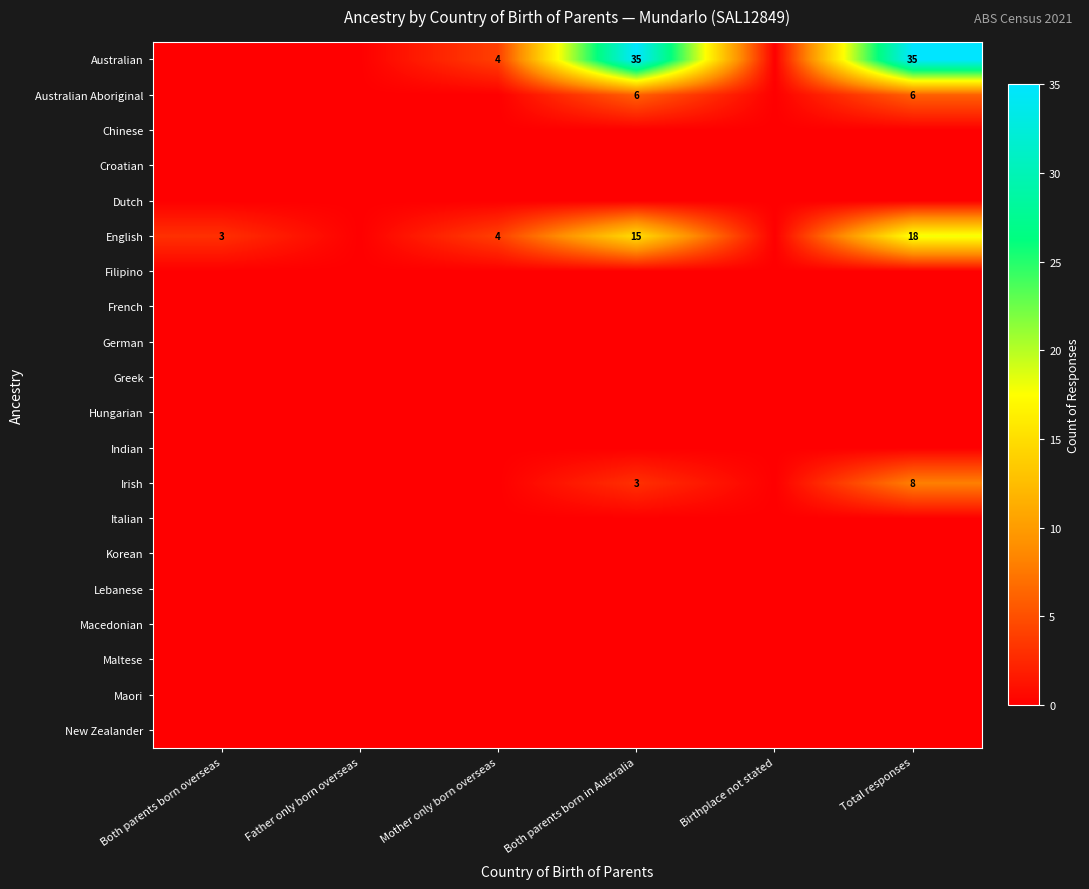

Rank the categories by Korean value from highest to lowest.

Both parents born overseas, Father only born overseas, Mother only born overseas, Both parents born in Australia, Birthplace not stated, Total responses